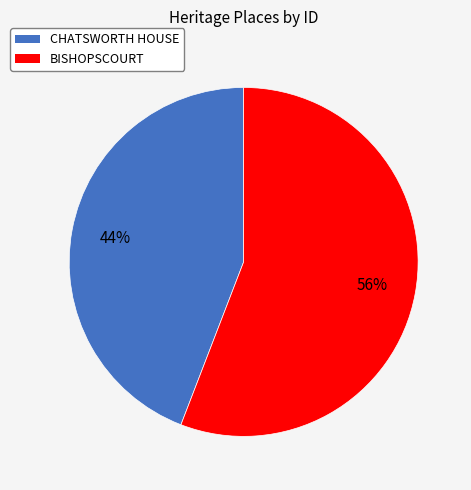

Is the sum of BISHOPSCOURT and CHATSWORTH HOUSE greater than half?

Yes